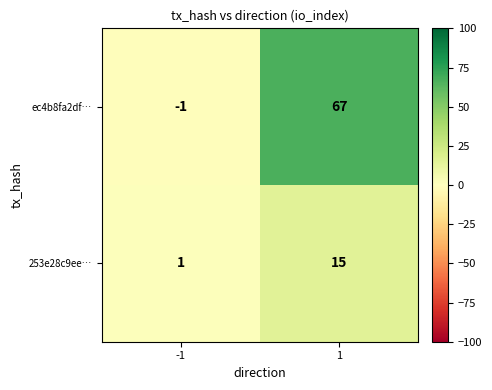

Rank the series by their average value, from highest to lowest.

ec4b8fa2df…, 253e28c9ee…